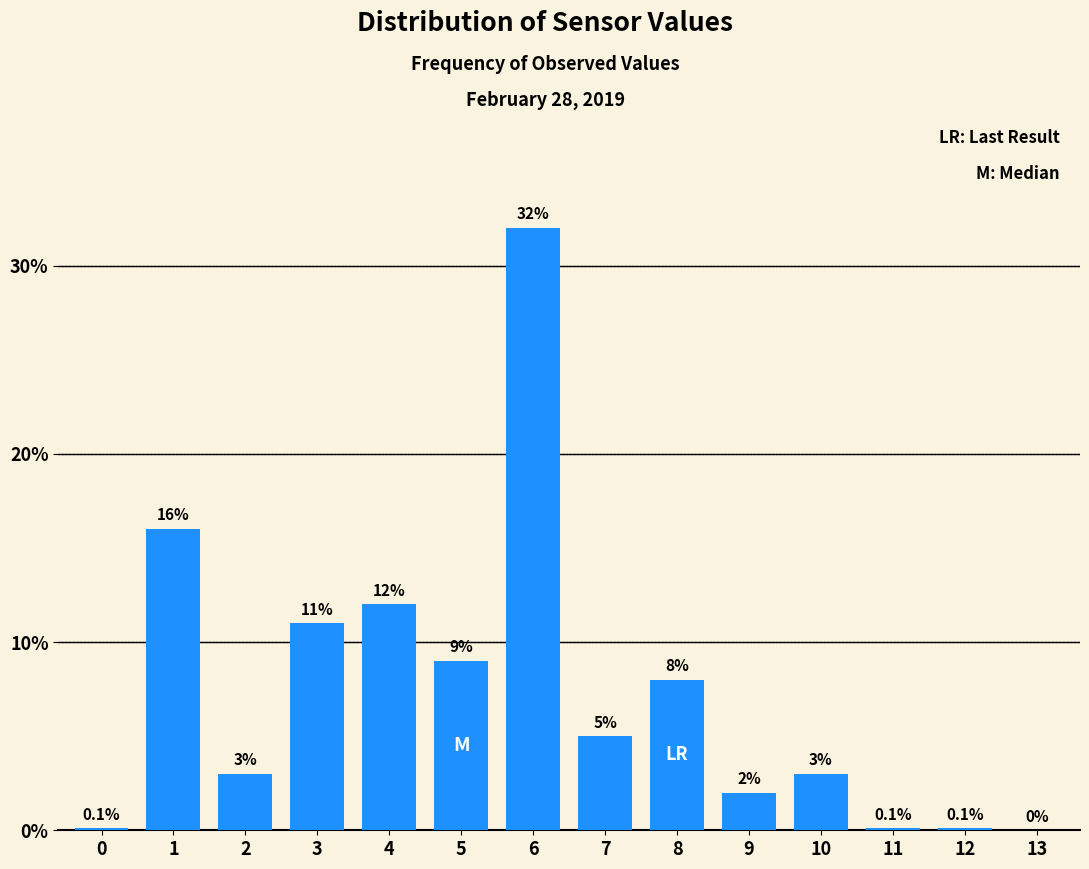

Are the bars horizontal?

No